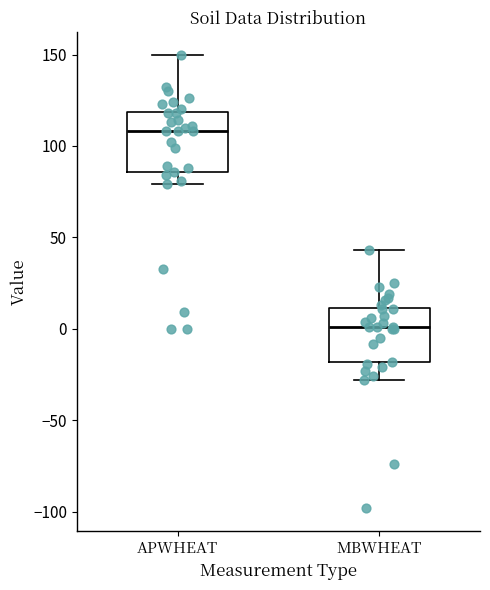

Where is the upper edge of the box for MBWHEAT on the y-axis? The values are not printed on the chart, so give them approximately, as read against the axis.

10